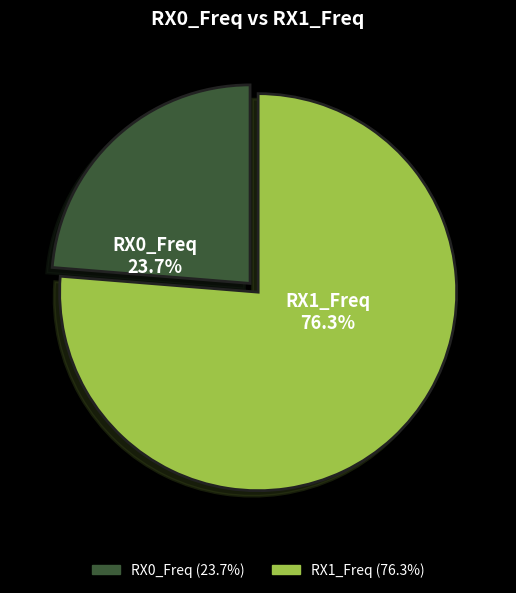

What percentage is NOT represented by RX0_Freq?

76.3%